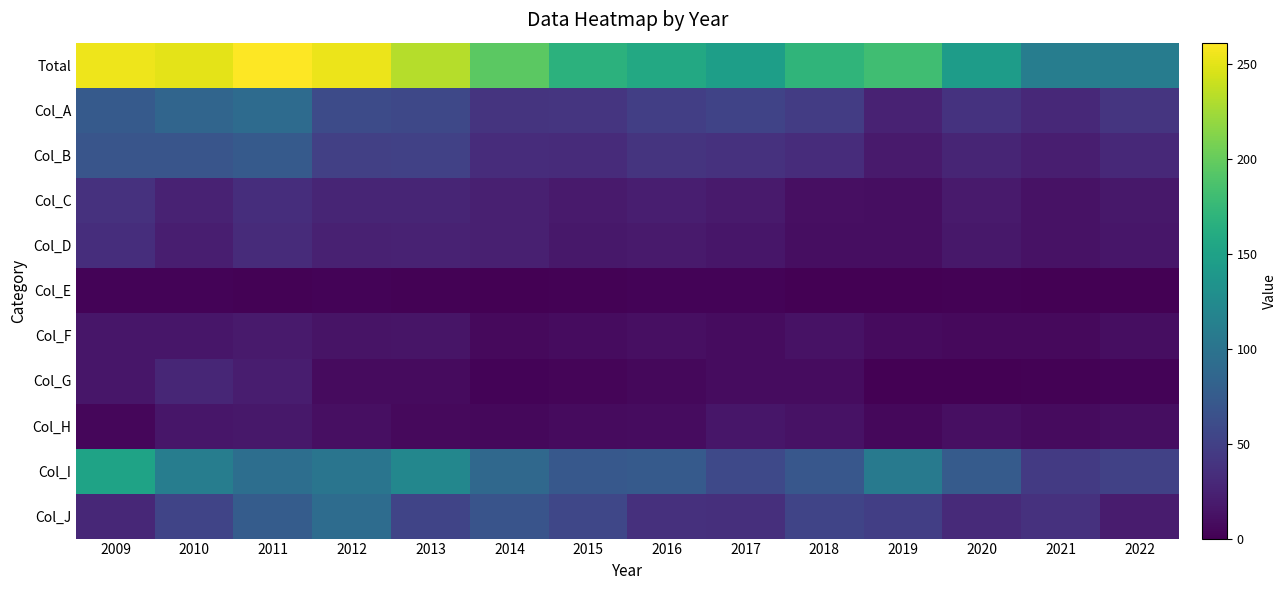

What is the greatest value displayed?

261